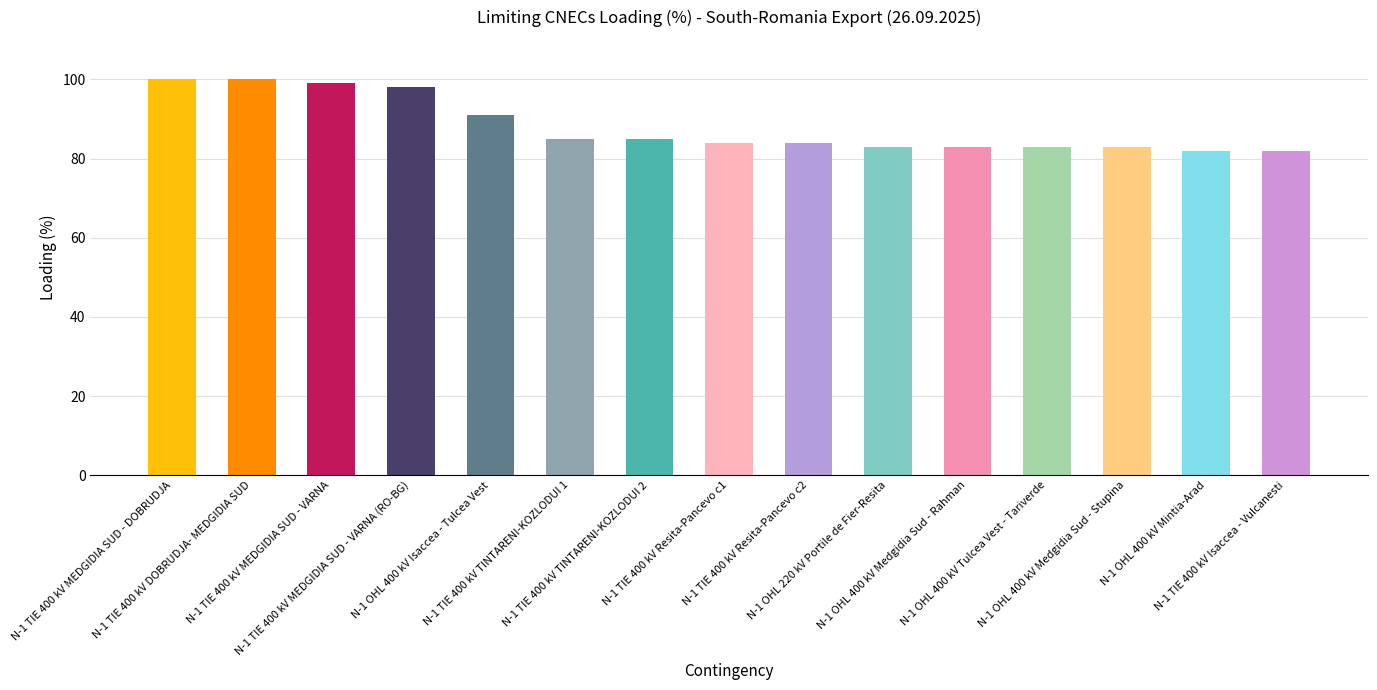

What is the change in value from N-1 TIE 400 kV TINTARENI-KOZLODUI 1 to N-1 OHL 400 kV Medgidia Sud - Stupina?

-2